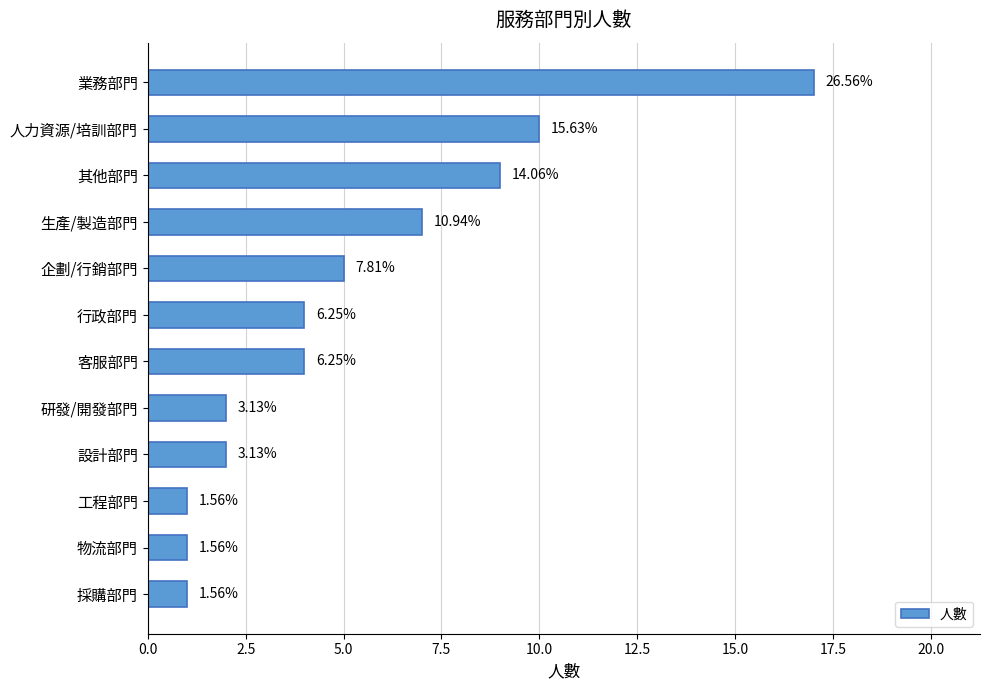

How many bars are there in total?

12